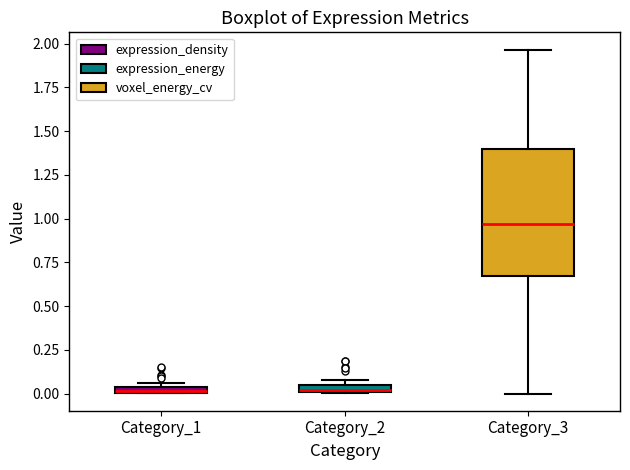

Comparing the boxes themselves (not the whiskers), which one is the tallest?

Category_3